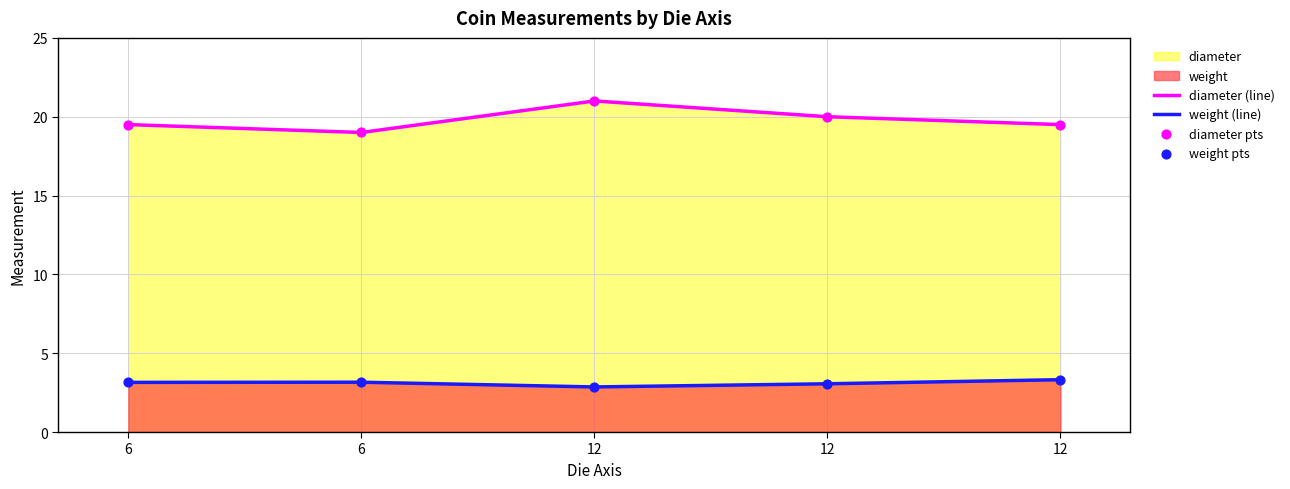

How many lines are shown in the chart?

2